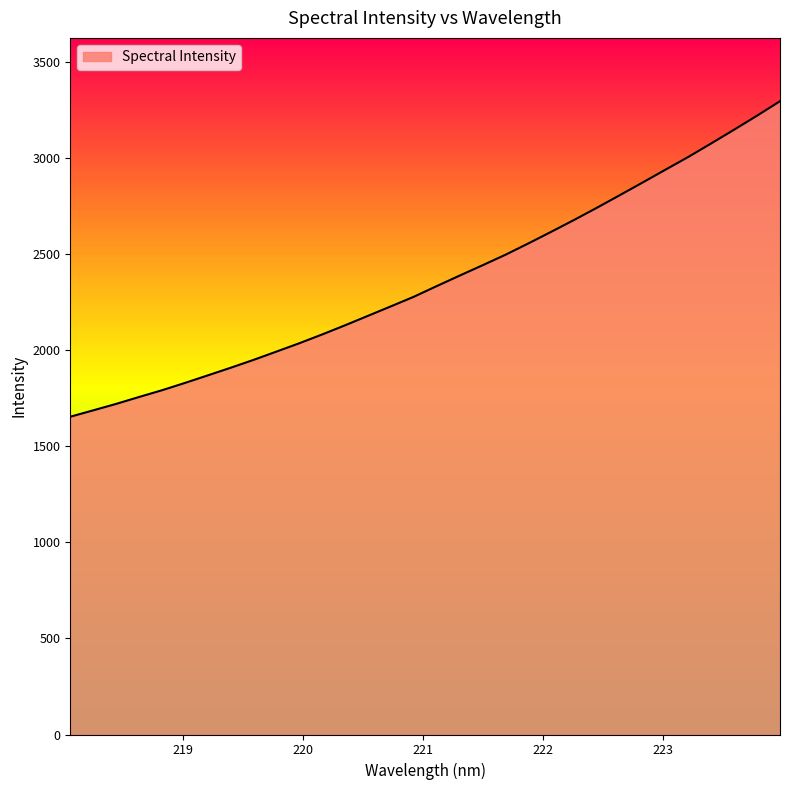

What is the difference between the maximum and minimum values?

1642.8